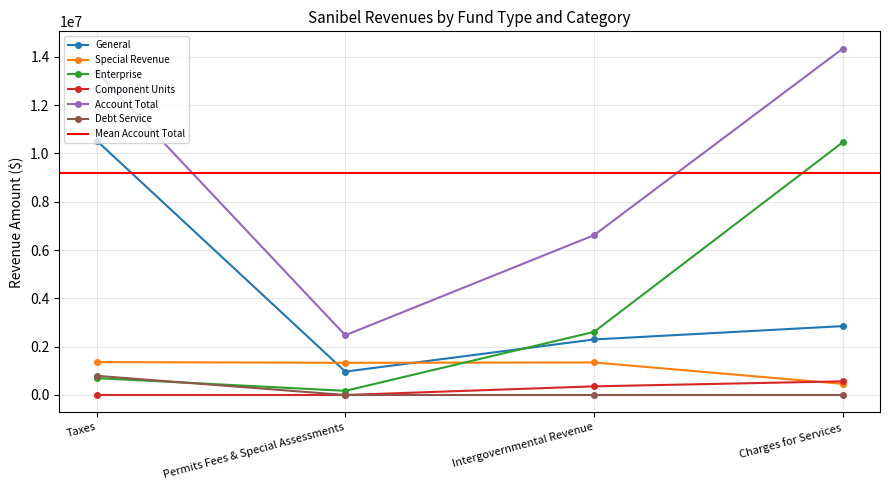

True or false: Account Total has more than 2 interior local peaks.

False